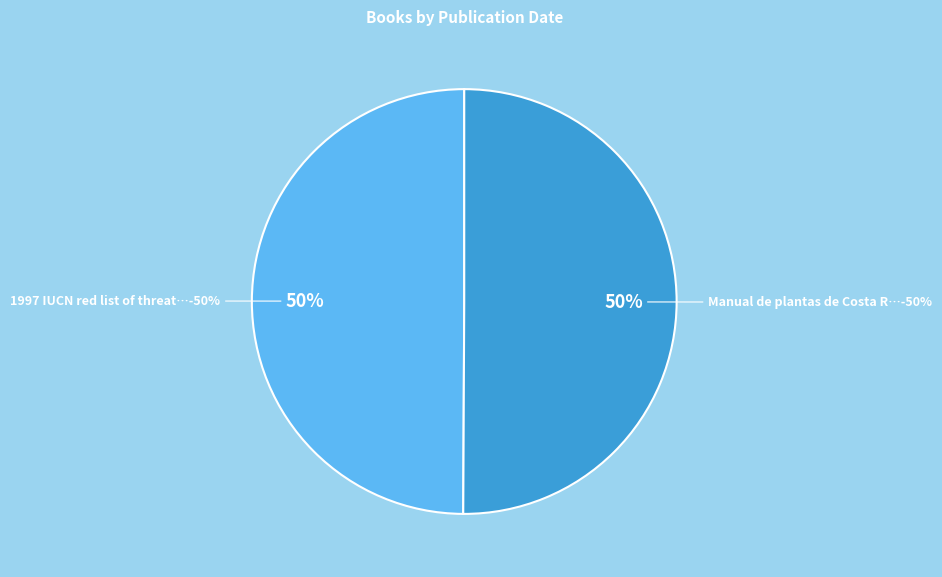

Does any single category account for the majority?

Yes